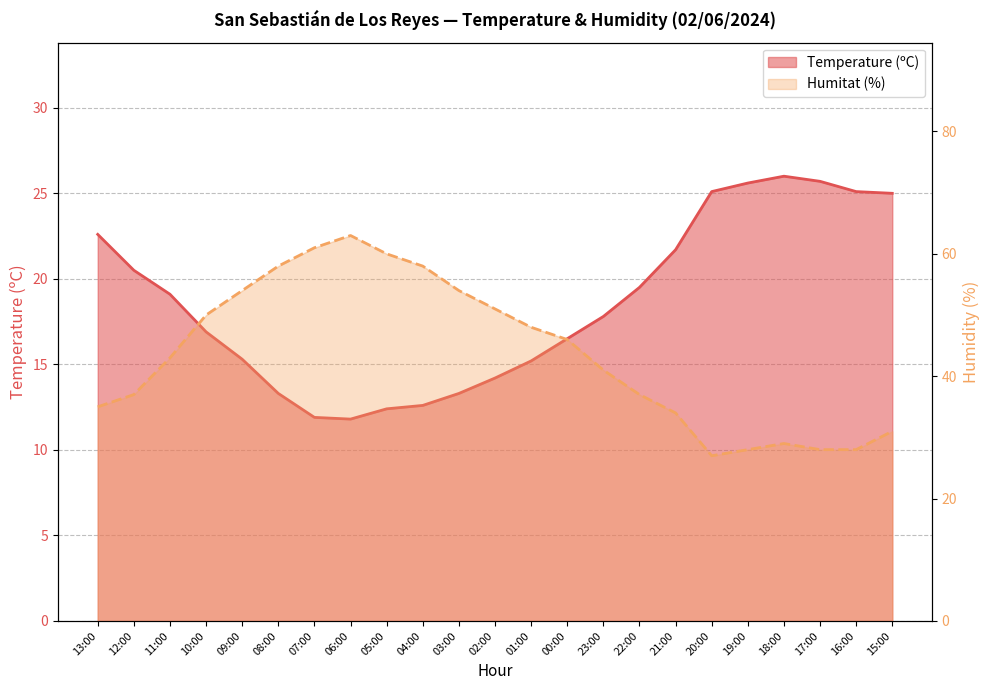

Reading right to left, list all the values displayed in this chart.

Temperature (ºC): 25.0	25.1	25.7	26.0	25.6	25.1	21.7	19.5	17.8	16.5	15.2	14.2	13.3	12.6	12.4	11.8	11.9	13.3	15.3	16.9	19.1	20.5	22.6
Humitat (%): 31.0	28.0	28.0	29.0	28.0	27.0	34.0	37.0	41.0	46.0	48.0	51.0	54.0	58.0	60.0	63.0	61.0	58.0	54.0	50.0	43.0	37.0	35.0